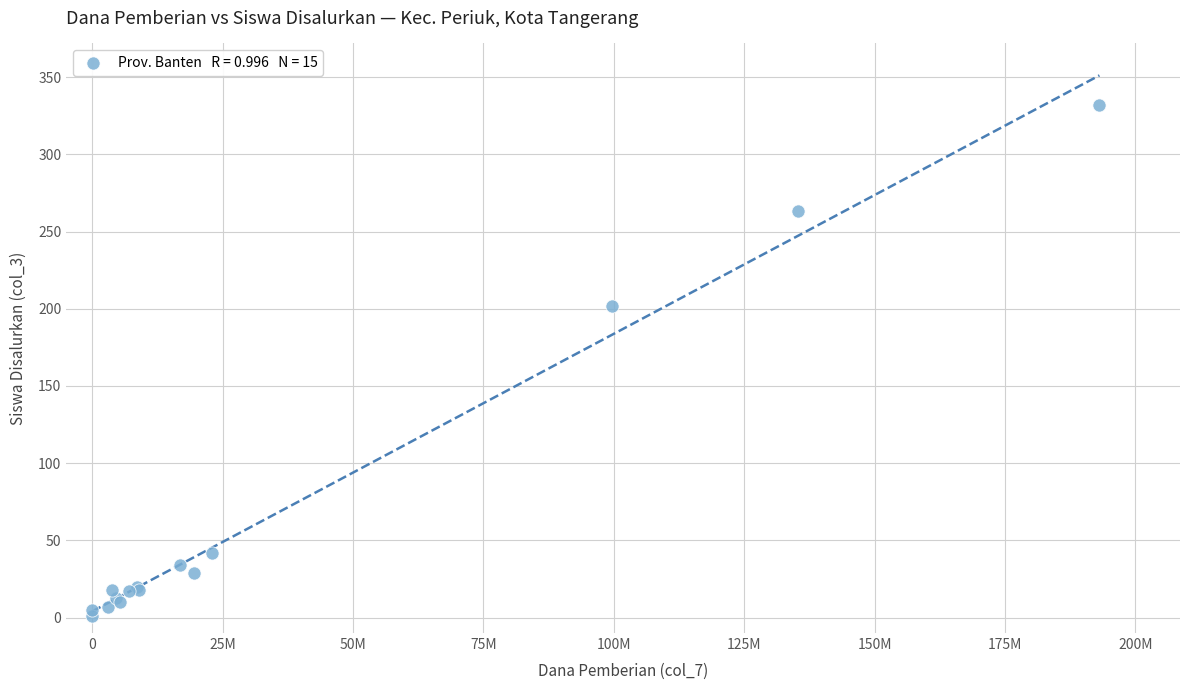

What Y value in the scatter plot is closest to 166?

202